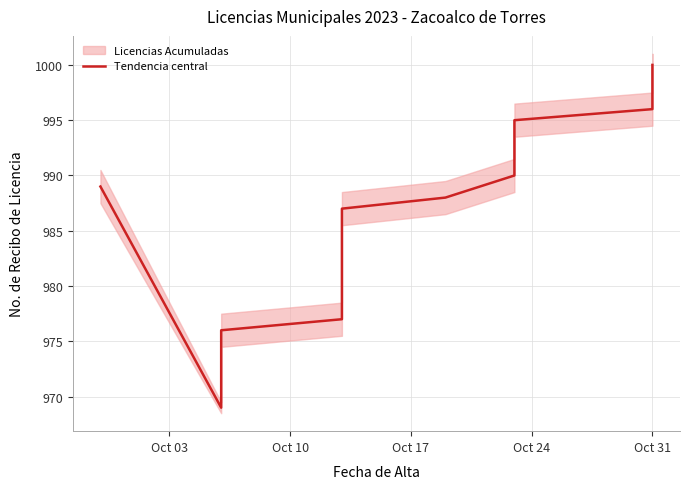

True or false: there are more than 2 points higher than both neighbors.

False